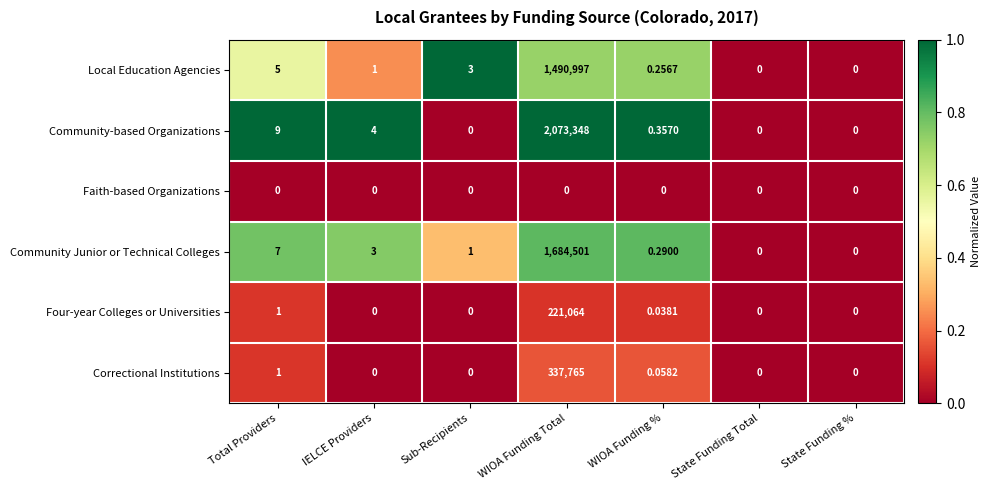

Which series has the widest spread of values?

Community-based Organizations